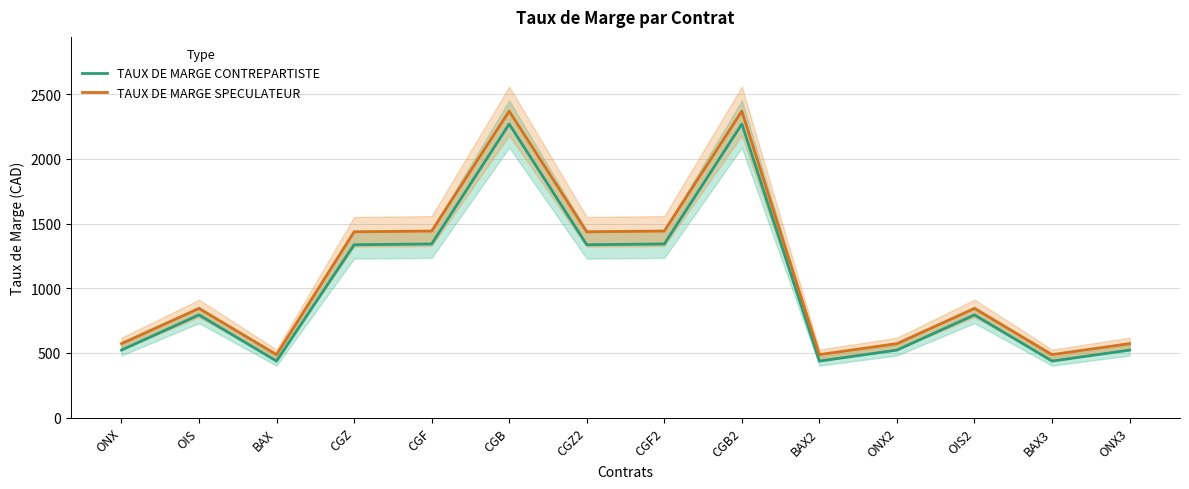

How many lines are shown in the chart?

2